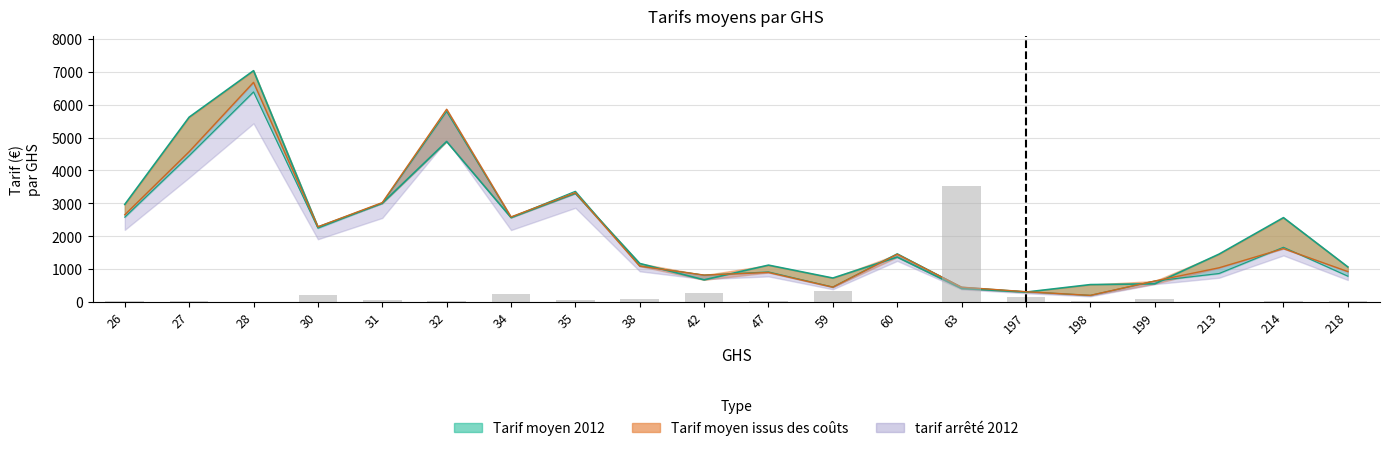

At which category is the sum across all series the highest?

28